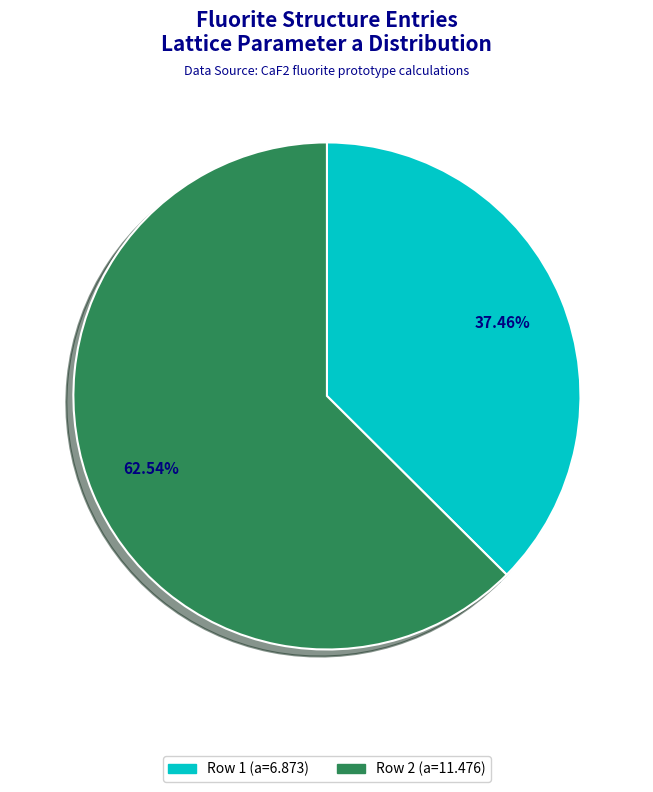

How many slices are in this pie chart?

2